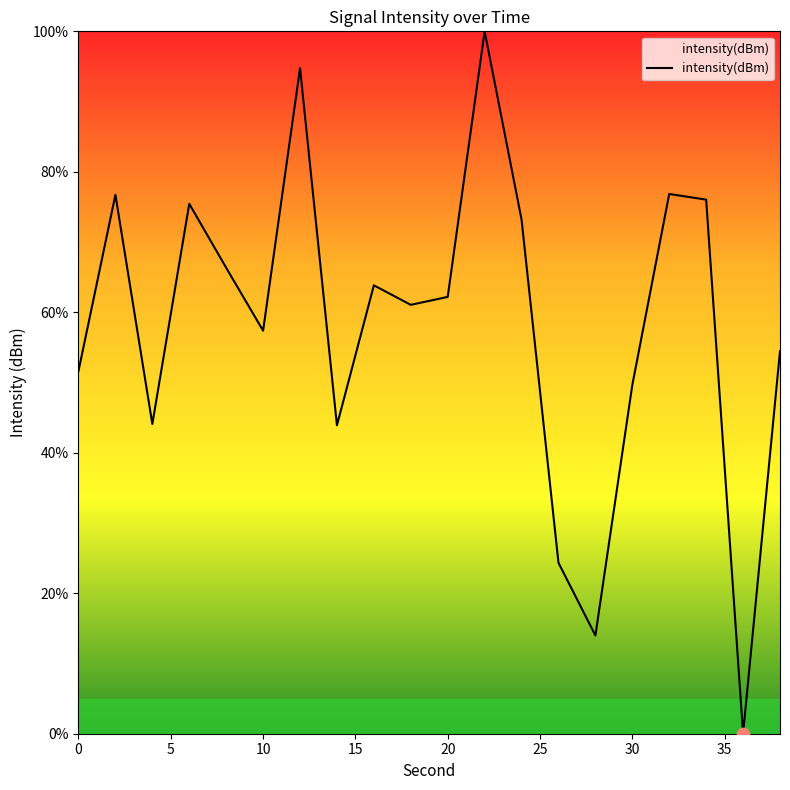

What is the difference between the maximum and minimum values?

100.0